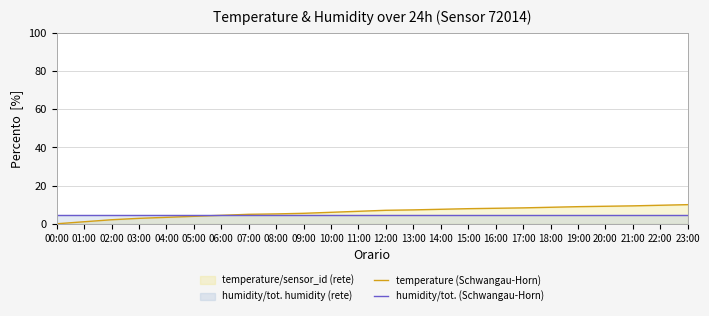

List the labels in order of humidity/tot. (Schwangau-Horn) value, smallest first.

00:00, 01:00, 02:00, 03:00, 04:00, 05:00, 06:00, 07:00, 08:00, 09:00, 10:00, 11:00, 12:00, 13:00, 14:00, 15:00, 16:00, 17:00, 18:00, 19:00, 20:00, 21:00, 22:00, 23:00